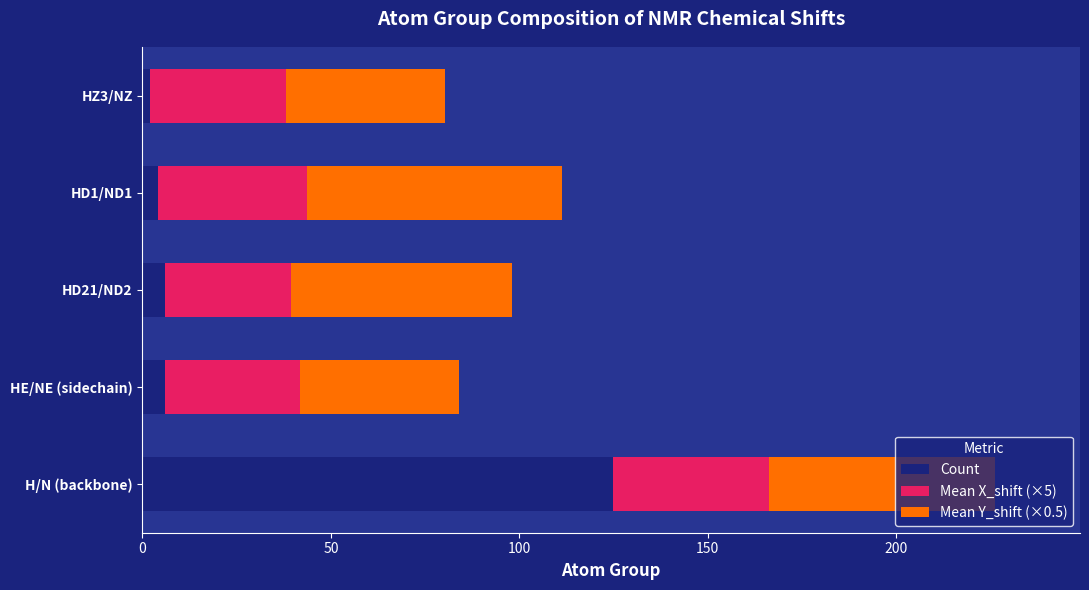

True or false: Count has a value of 125.0 at H/N (backbone).

True